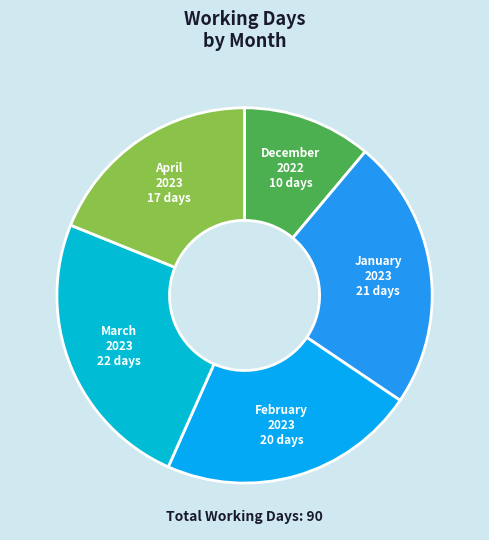

How many slices are in this pie chart?

5